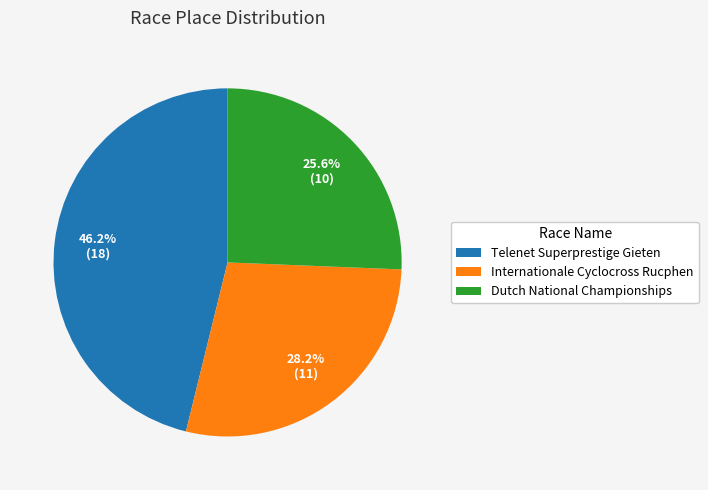

Approximately how many times larger is the value at Telenet Superprestige Gieten compared to Internationale Cyclocross Rucphen?

1.6